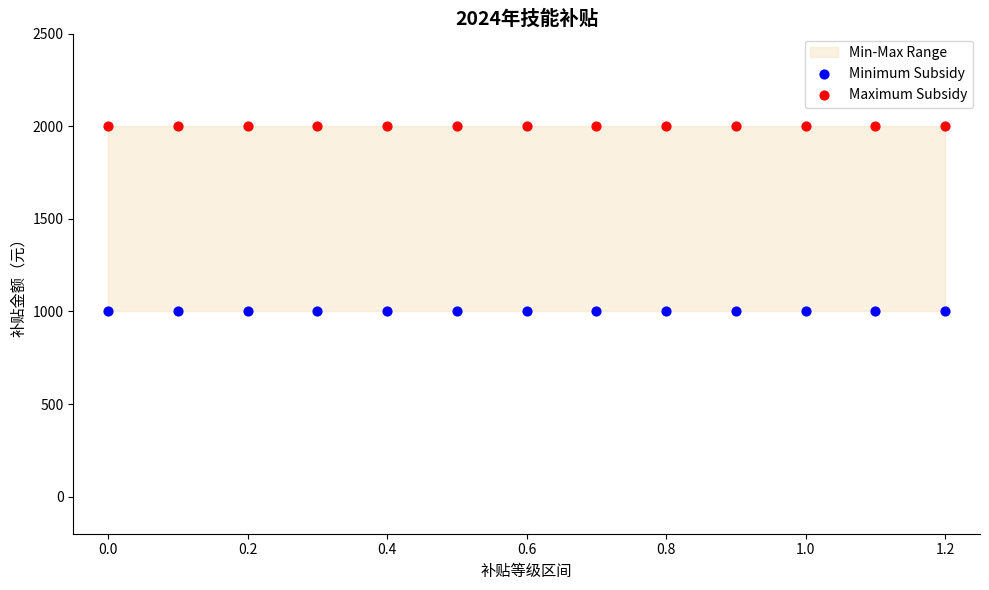

Which series contains the lowest Y value?

Minimum Subsidy